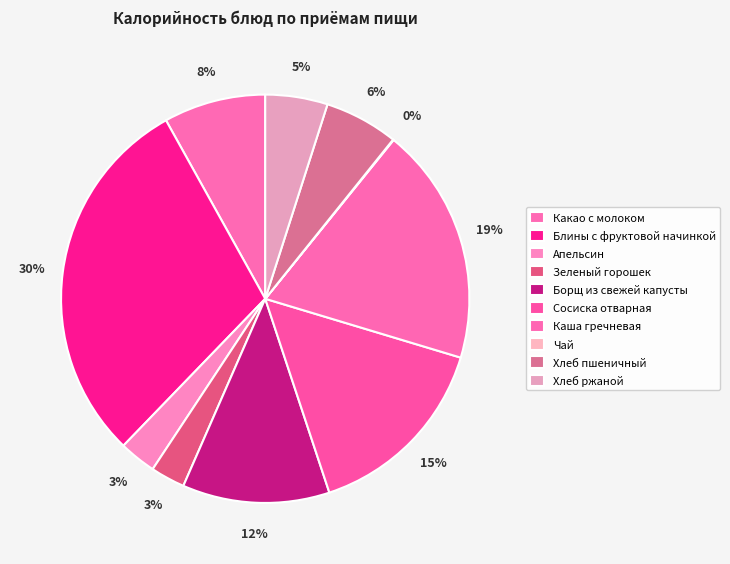

To the nearest percent, what is the difference between the largest and smallest slice percentages?

30%